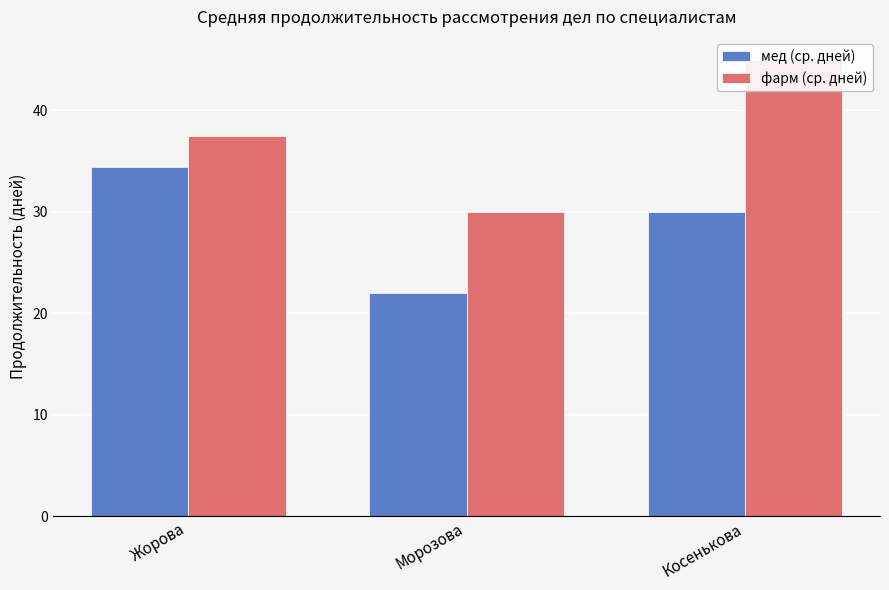

What is the total value across all series at Жорова?

71.9